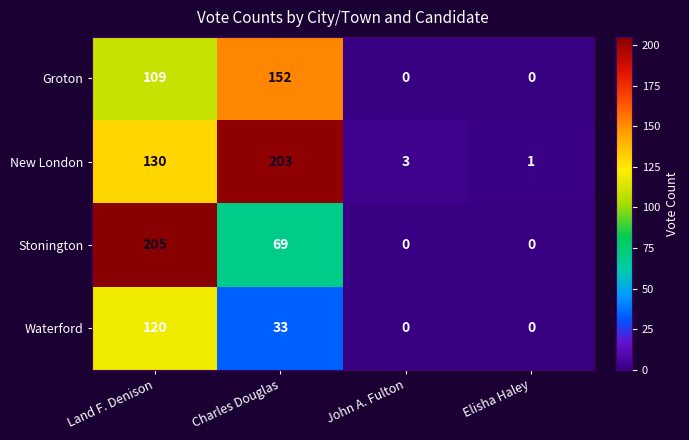

Which category has the highest value in the New London series?

Charles Douglas